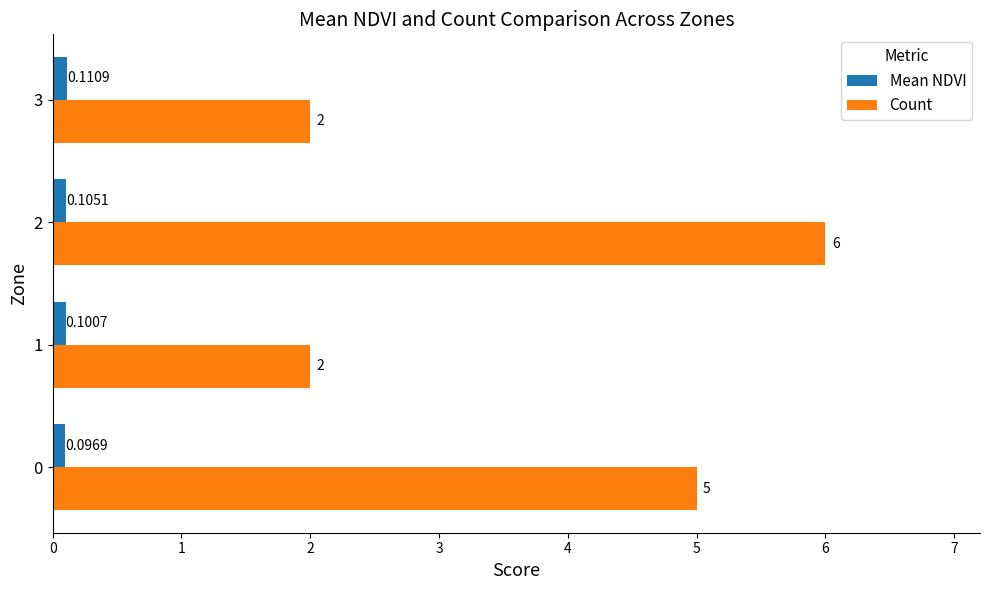

The Count series shows 2.0 at 3. True or false?

True